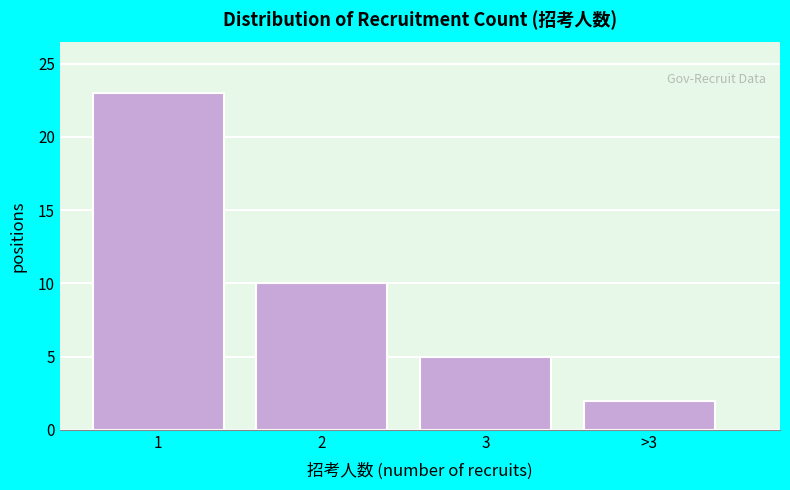

Reading left to right, what are all the values shown in this chart?

1=23	2=10	3=5	>3=2